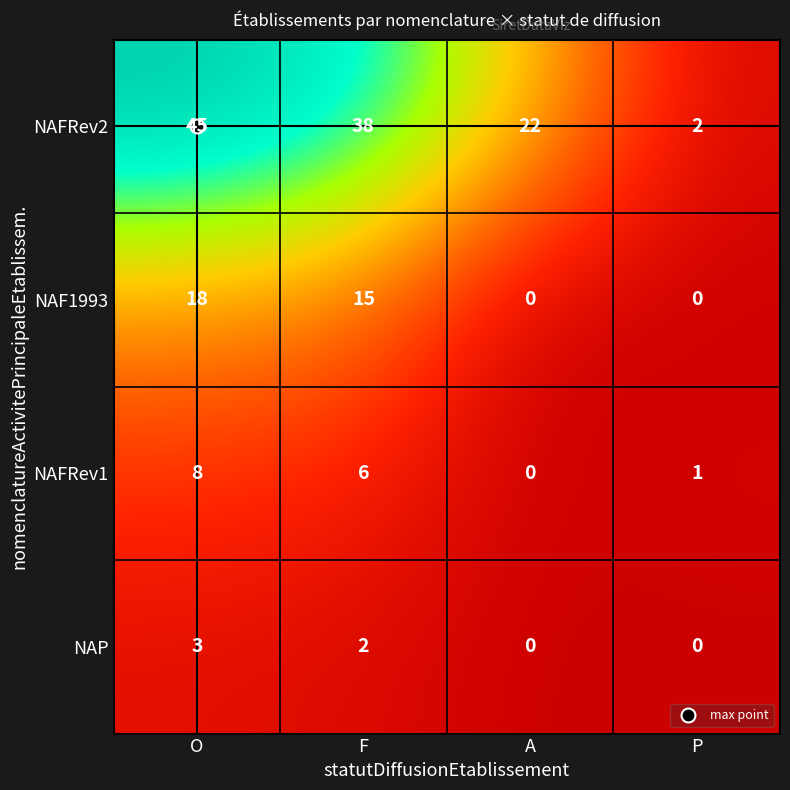

Between O and P, which series saw the biggest shift?

NAFRev2